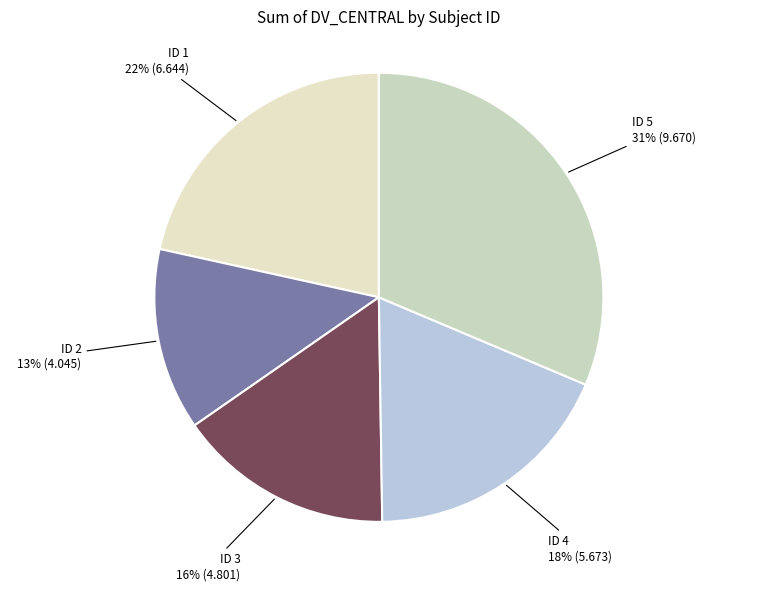

Combined, do ID 1 and ID 3 account for over 50%?

No